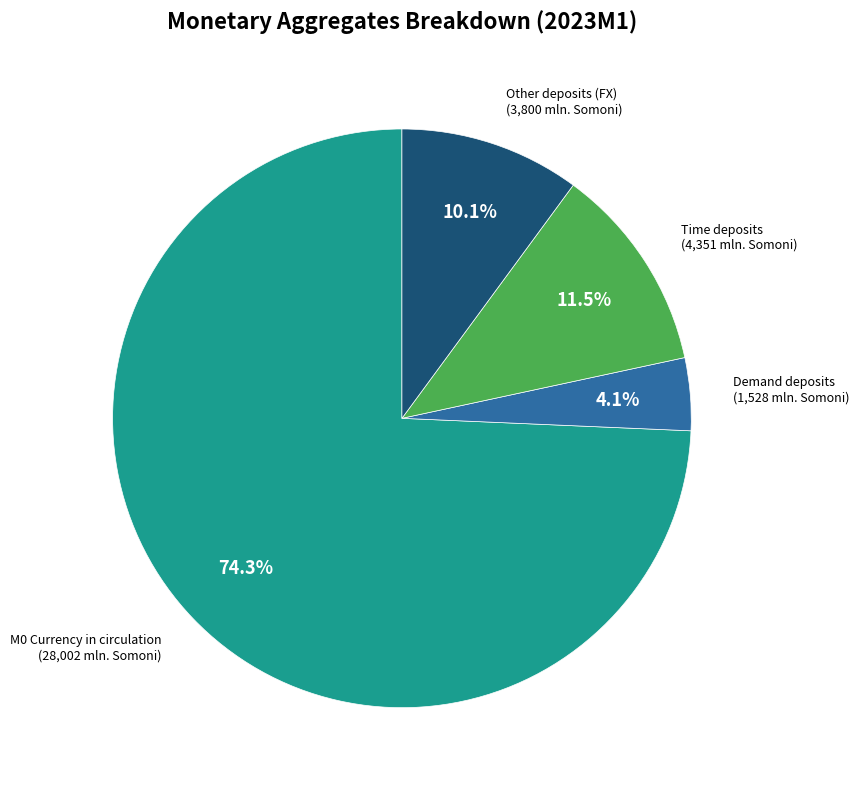

Is there a majority slice in this chart?

Yes